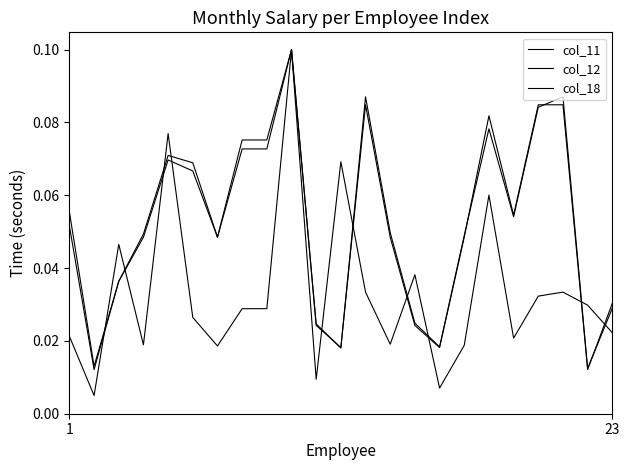

How many lines are shown in the chart?

3